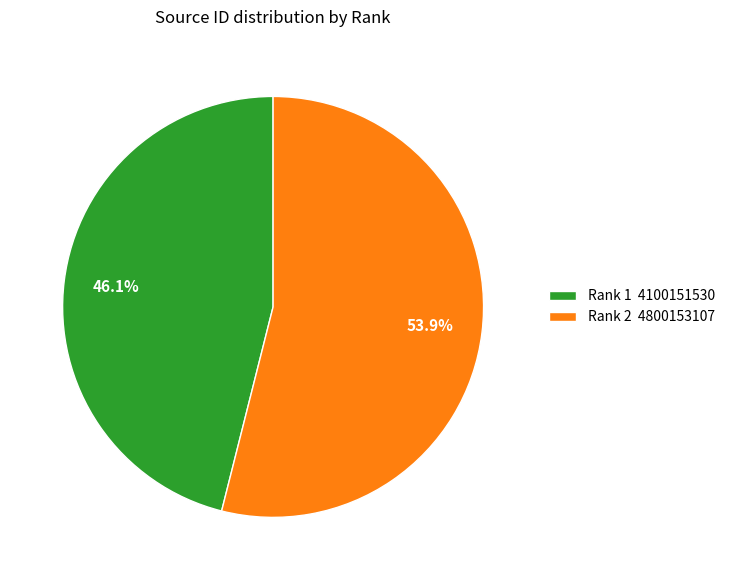

To the nearest percent, what portion does Rank 2 represent?

54%